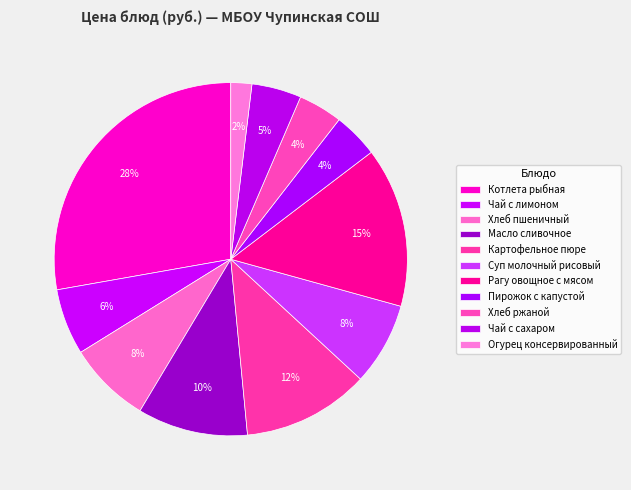

Count the number of slices in the pie.

11